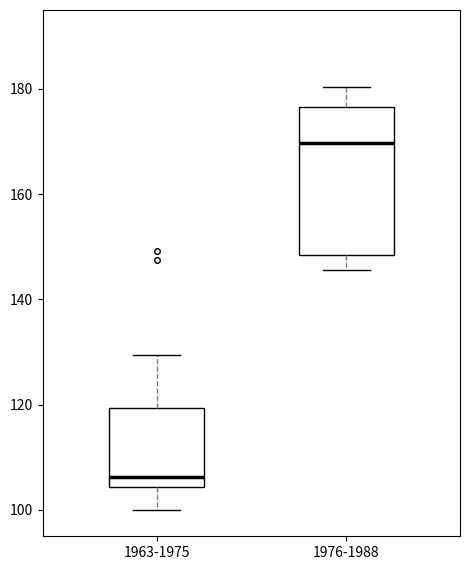

Which box has the lowest median line?

1963-1975